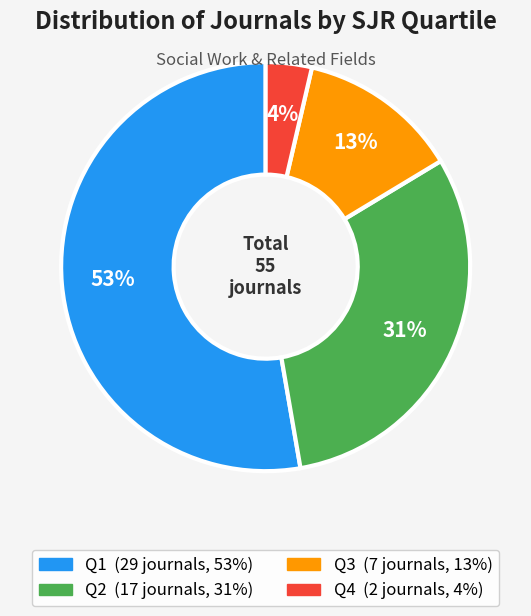

True or false: Q2 accounts for 18% of the total.

False